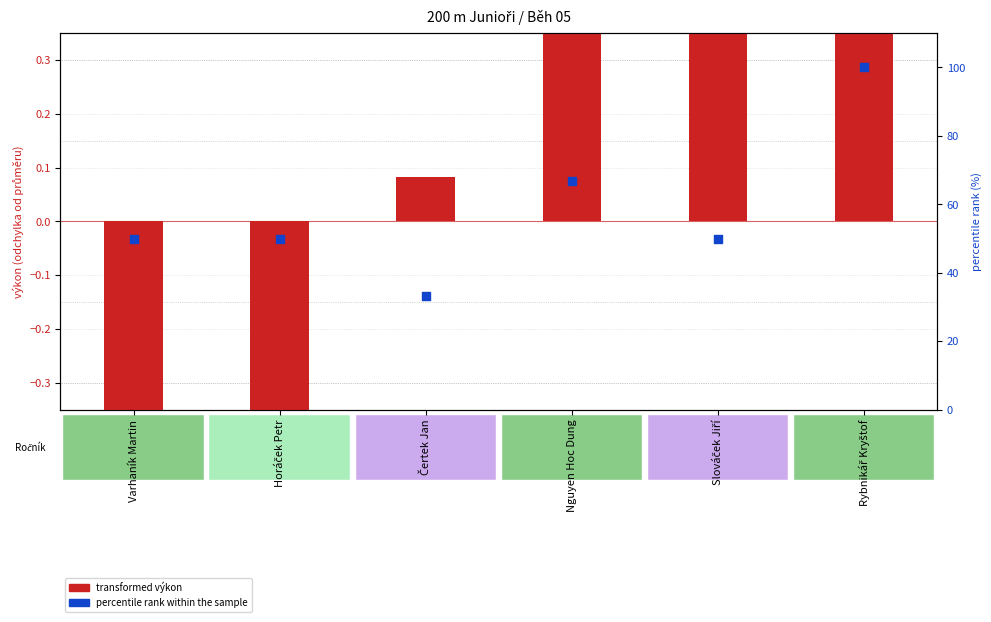

Which series has the widest spread of Y values?

percentile rank within the sample